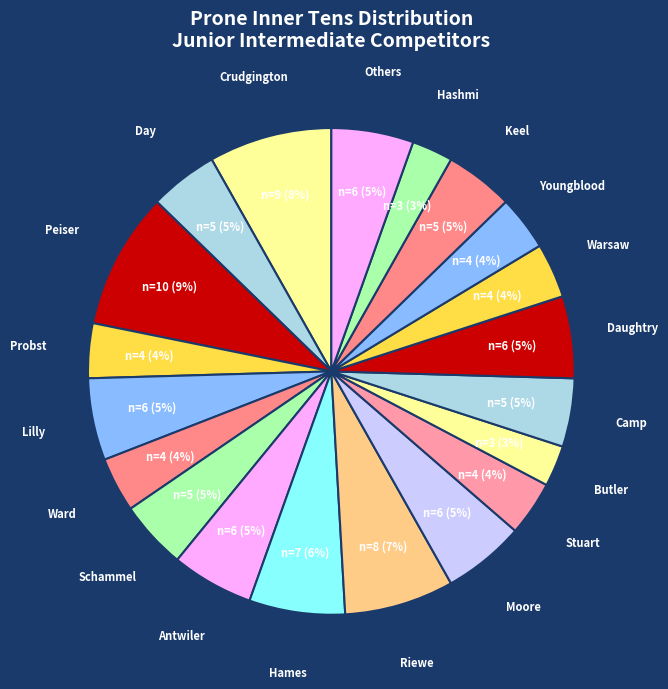

How many segments does this pie chart have?

20